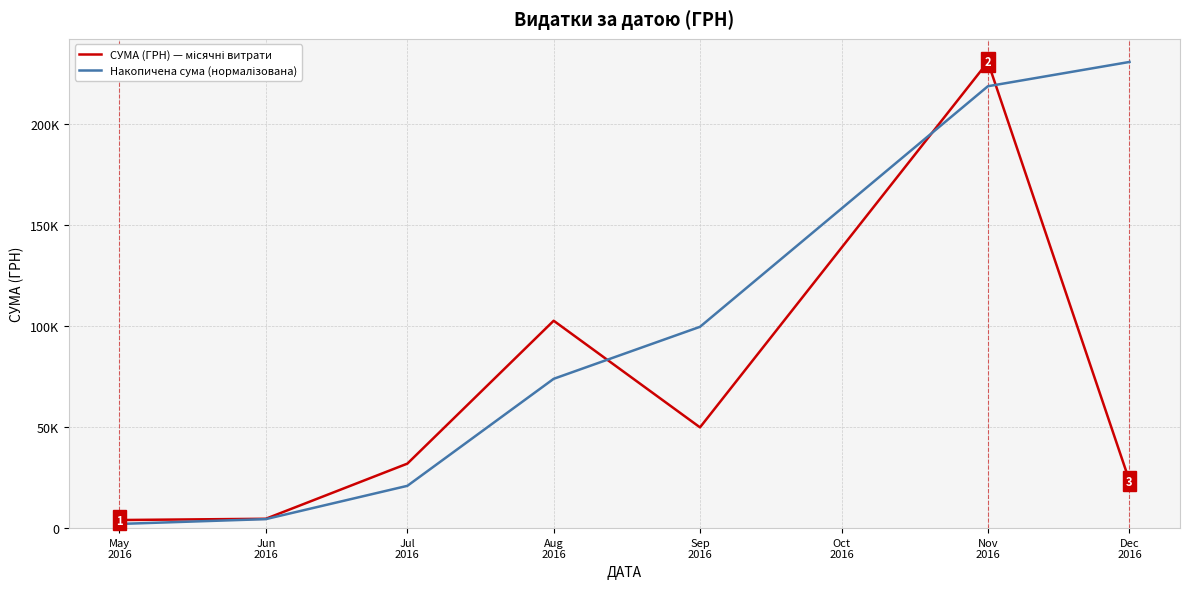

Does the chart display data point markers on the line(s)?

No